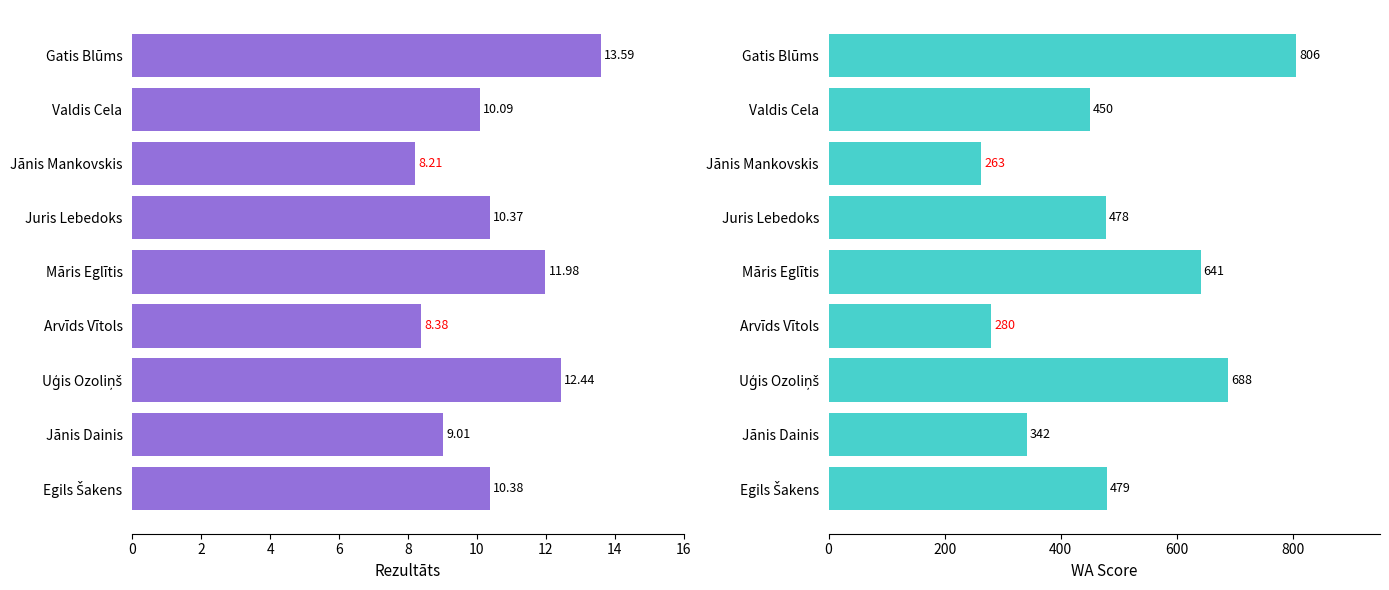

What is the maximum value for Rezultāts?

13.6